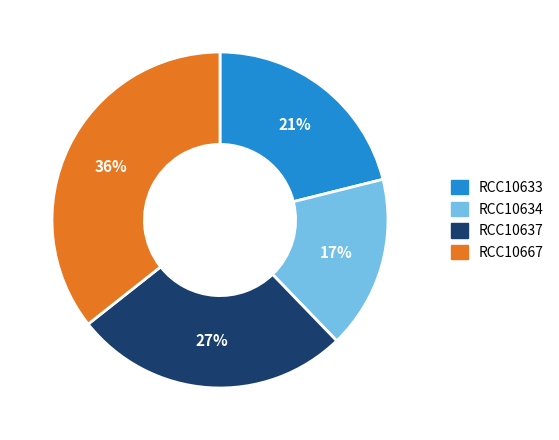

To the nearest percent, what portion does RCC10634 represent?

17%